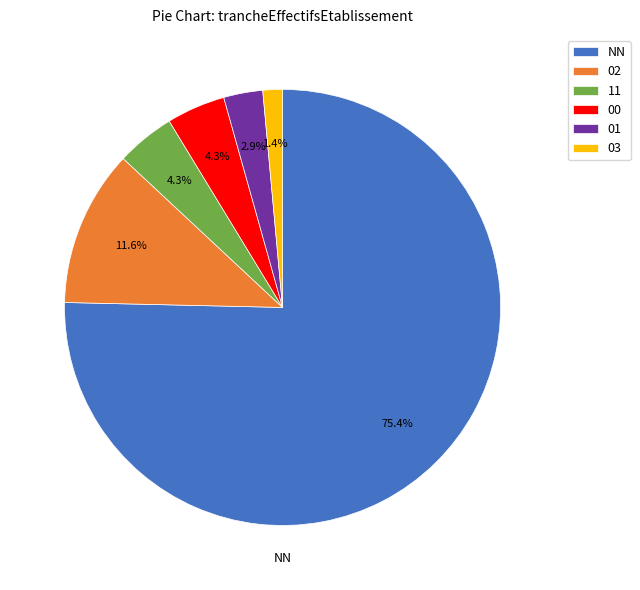

Is the sum of NN and 00 greater than half?

Yes